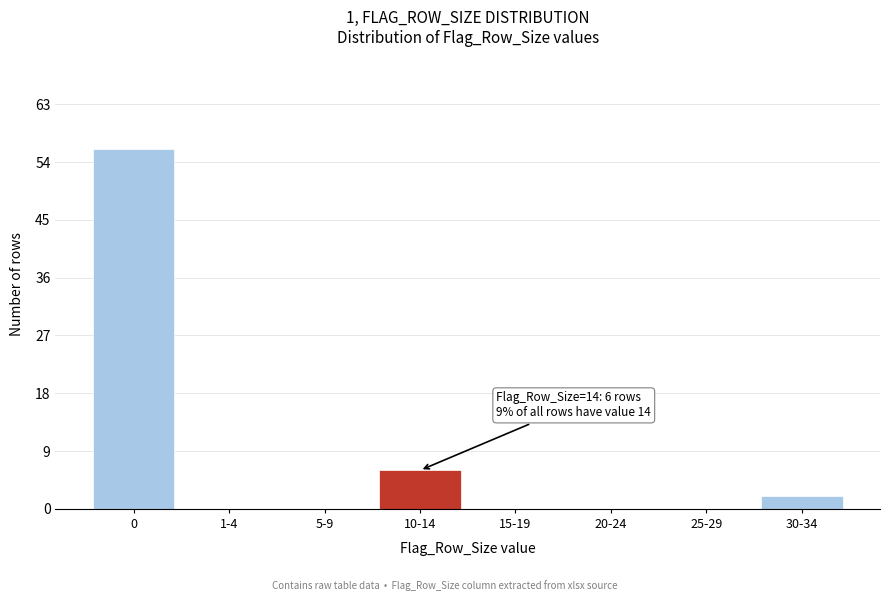

Reading right to left, transcribe all the data shown in this chart.

30-34=2	25-29=0	20-24=0	15-19=0	10-14=6	5-9=0	1-4=0	0=56